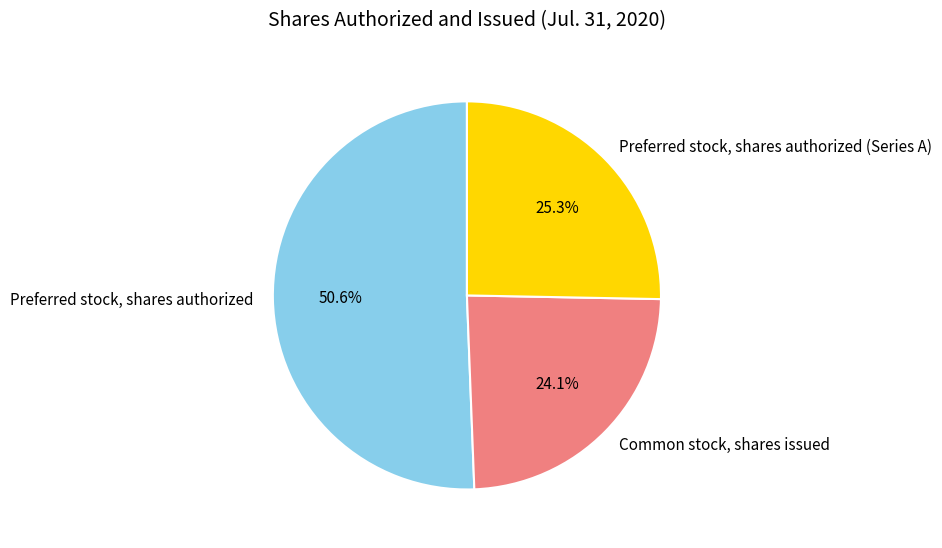

Approximately how many times larger is the value at Common stock, shares issued compared to Preferred stock, shares authorized?

0.5